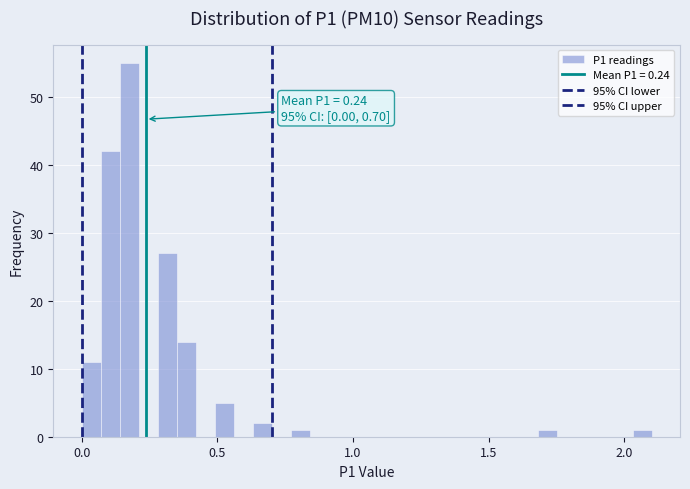

Read against the x-axis, roughly where is the centre of the tallest bar?

0.20